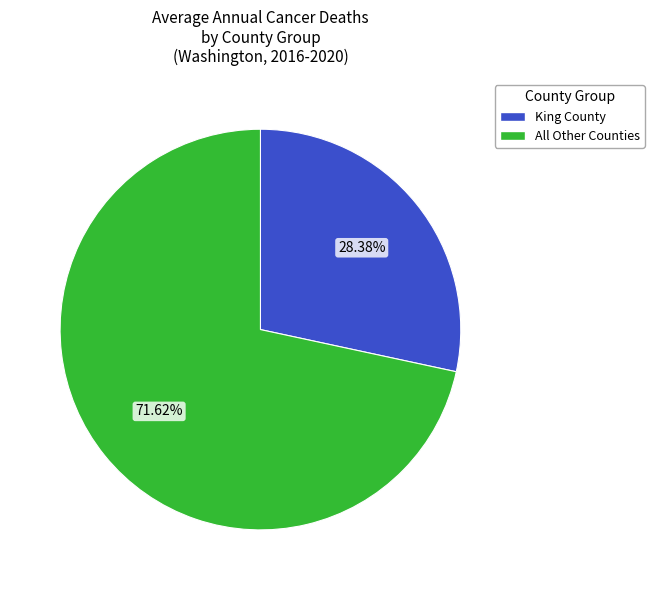

Does any single category account for the majority?

Yes